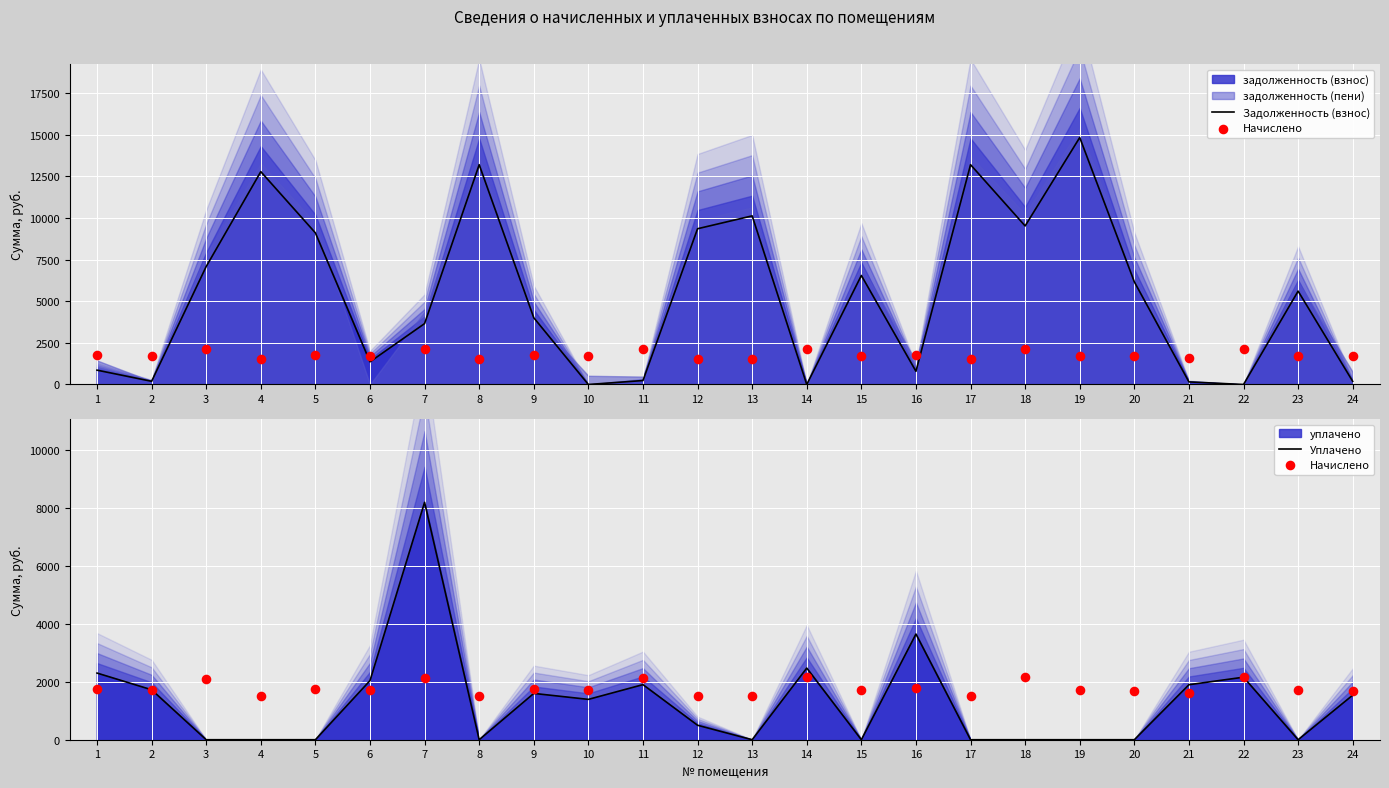

Which series has the largest Y range (max minus min)?

Задолженность (взнос)